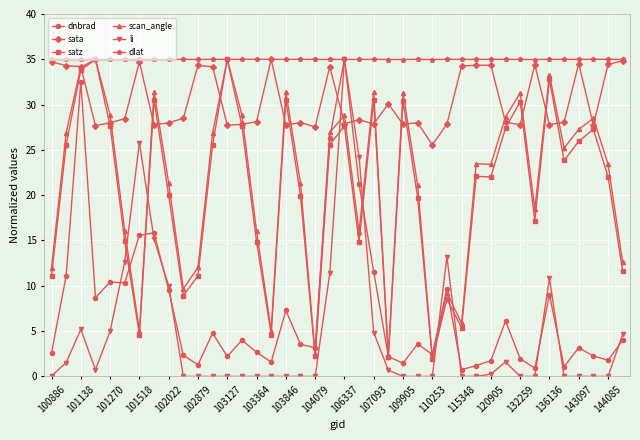

Which series has the largest total across all categories?

dlat